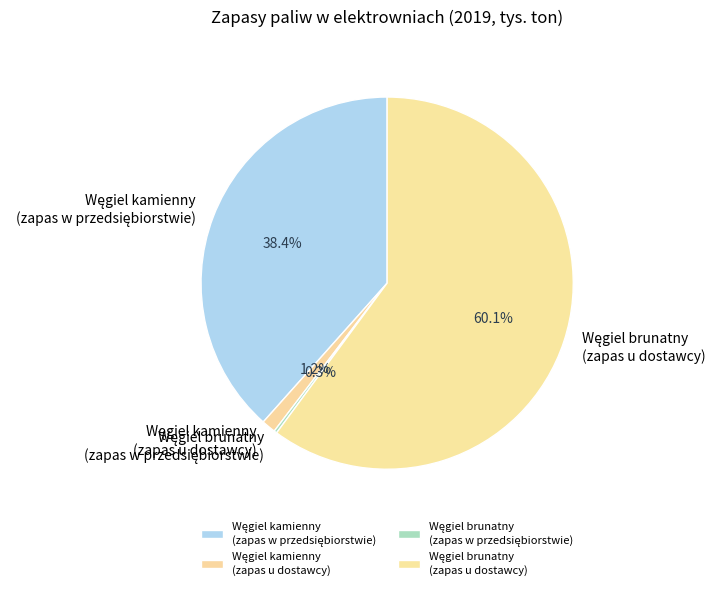

Does any single category account for the majority?

Yes